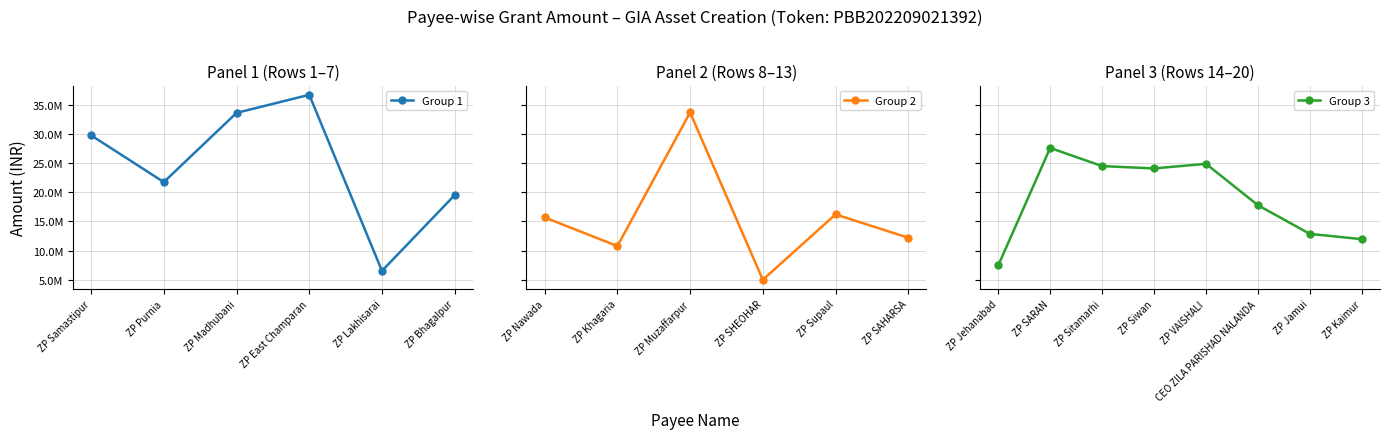

Reading left to right, what are all the values shown in this chart?

ZP Samastipur=29743665	ZP Purnia=21731500	ZP Madhubani=33587086	ZP East Champaran=36684215	ZP Lakhisarai=6527917	ZP Bhagalpur=19500293	ZP Nawada=15683162	ZP Khagaria=10774553	ZP Muzaffarpur=33662272	ZP SHEOHAR=5001208	ZP Supaul=16196875	ZP SAHARSA=12209674	ZP Jehanabad=7449980	ZP SARAN=27583558	ZP Sitamarhi=24473713	ZP Siwan=24071645	ZP VAISHALI=24863679	CEO ZILA PARISHAD NALANDA=17772733	ZP Jamui=12862890	ZP Kaimur=11958750